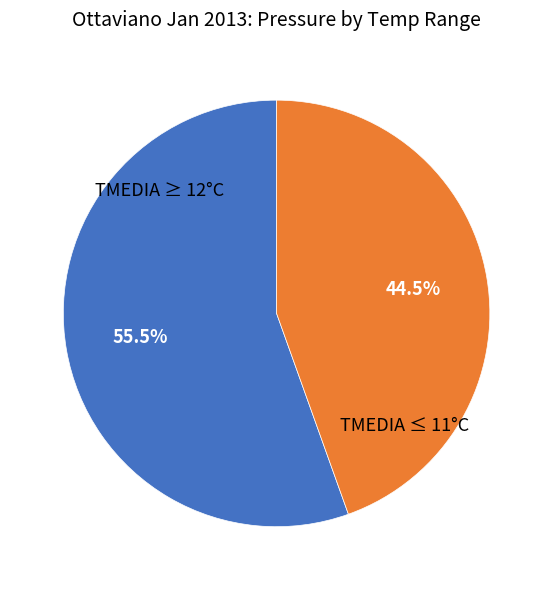

Is there a majority slice in this chart?

Yes